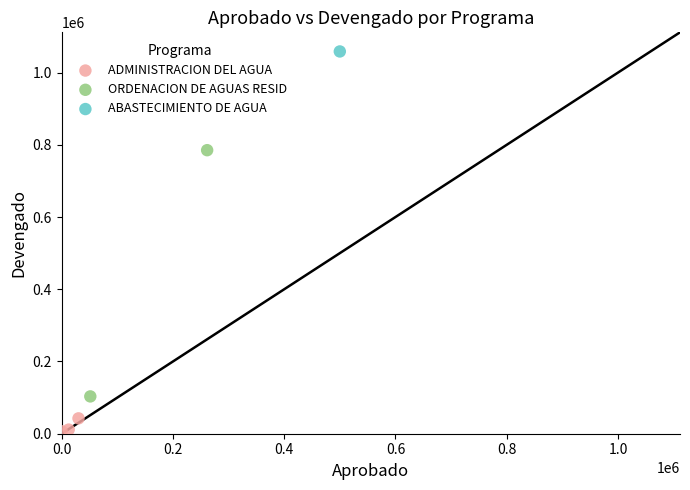

Which series contains the highest Y value?

ABASTECIMIENTO DE AGUA